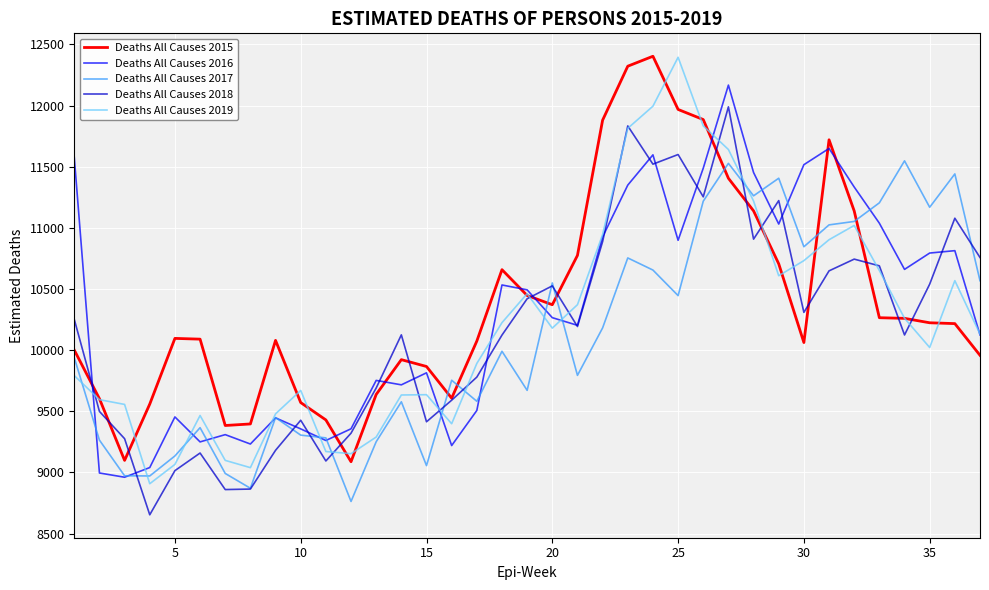

True or false: Deaths All Causes 2016 and Deaths All Causes 2015 cross at least once.

True